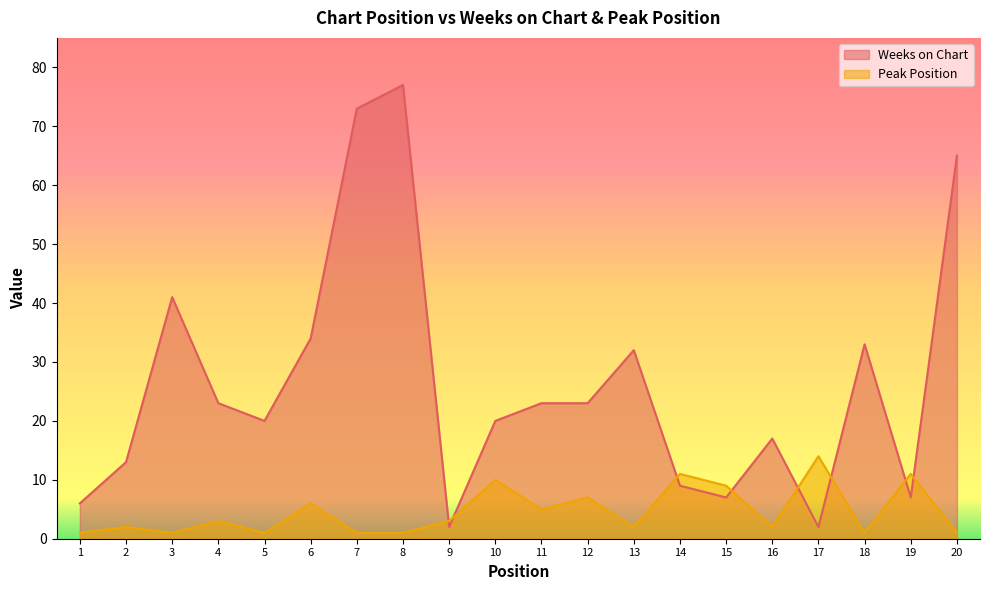

At which category does Weeks on Chart reach its first local valley?

5